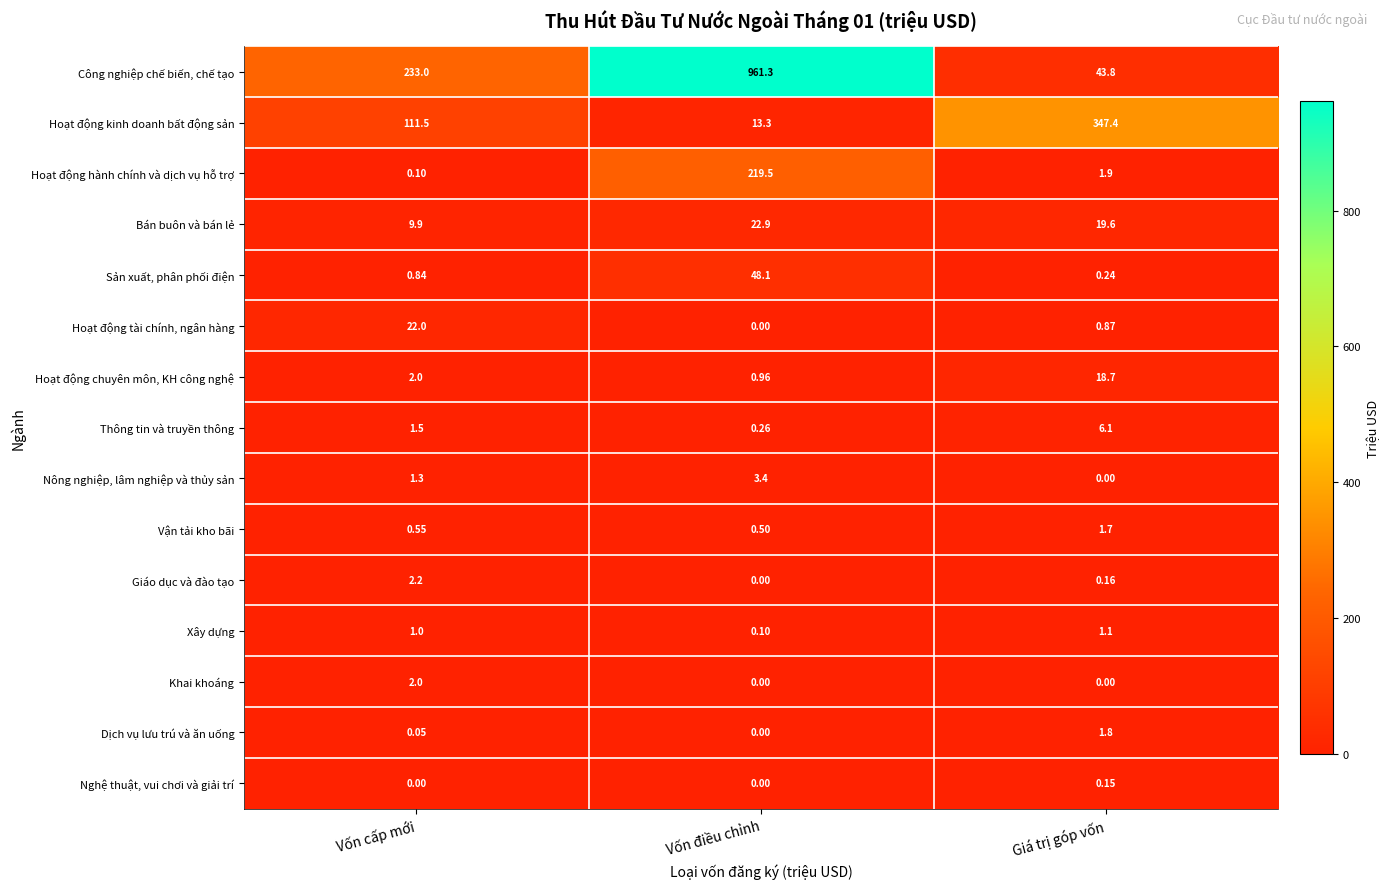

Which category has the highest value in the Xây dựng series?

Giá trị góp vốn